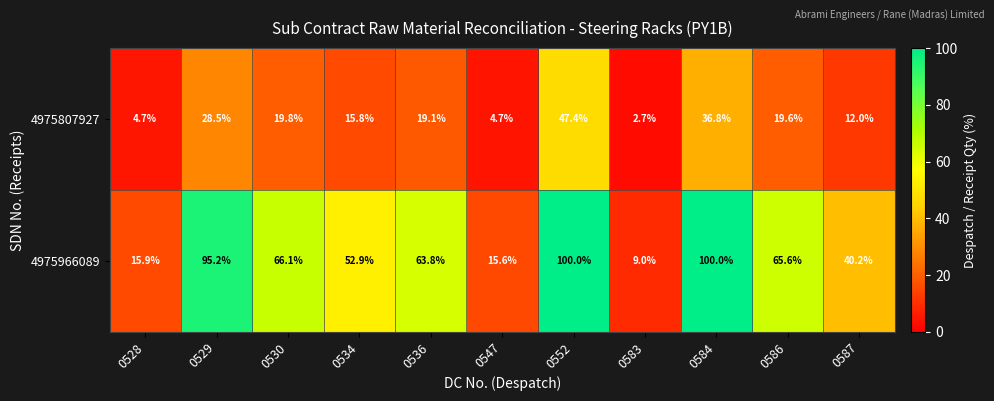

At how many categories does at least one series exceed 87?

3